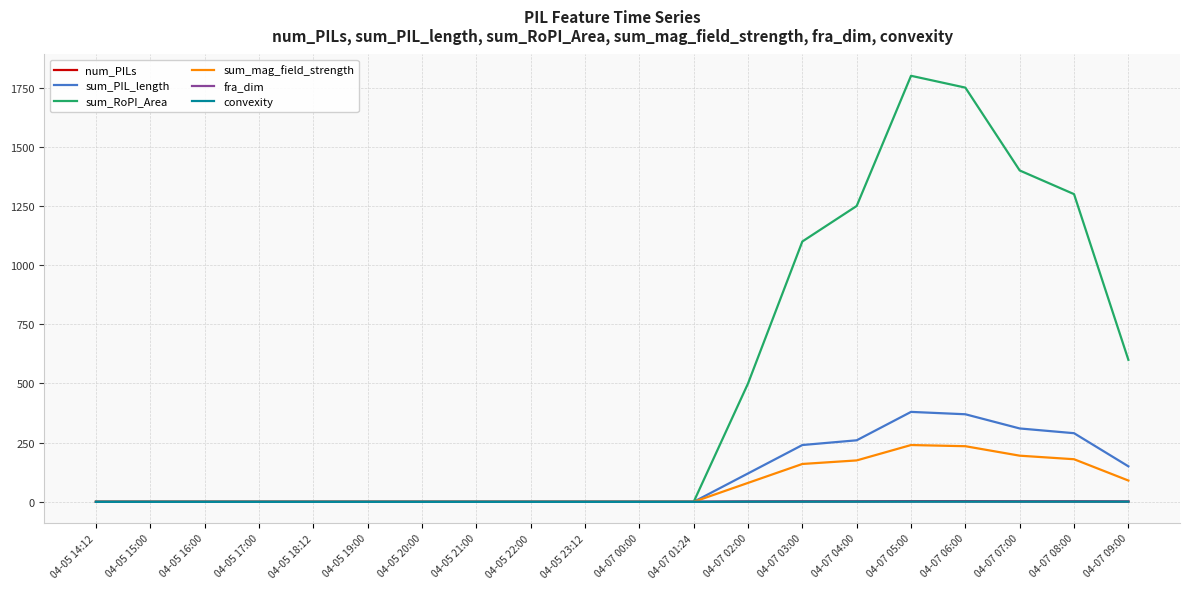

Is it true that fra_dim equals 0.0 at 04-05 15:00?

True